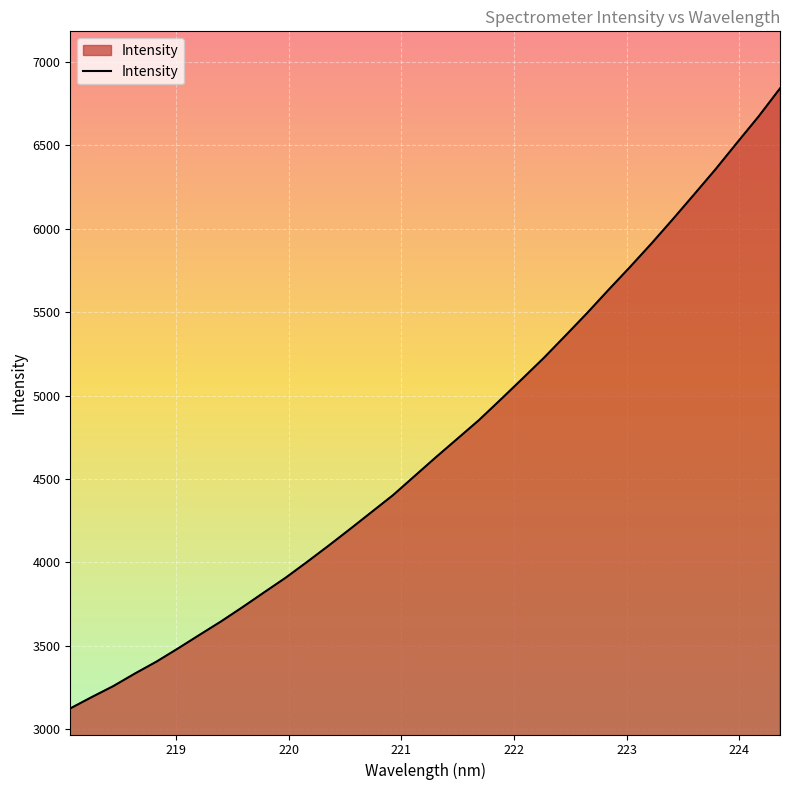

True or false: there are more than 0 points higher than both neighbors.

False